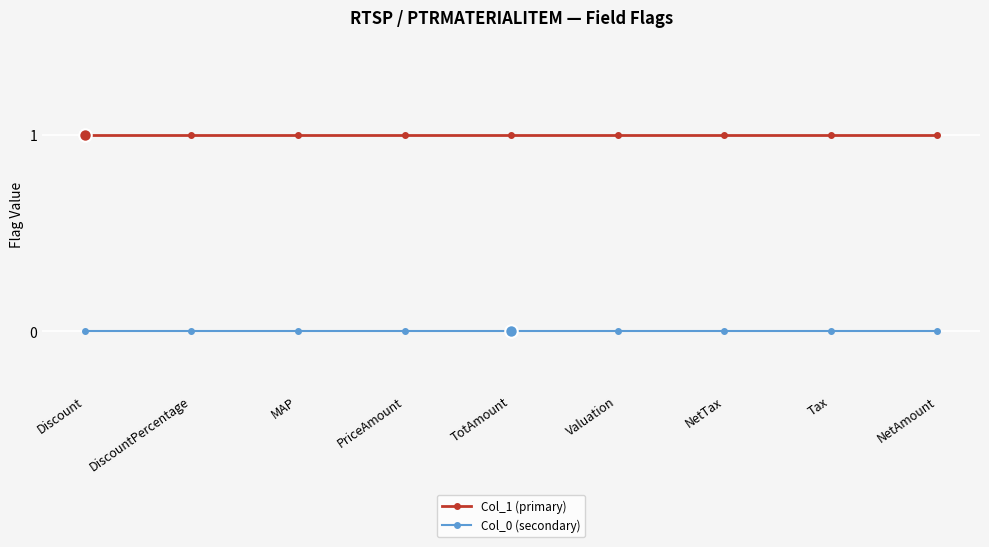

What is the value of the Col_1 (primary) point at the 2nd from the left?

1